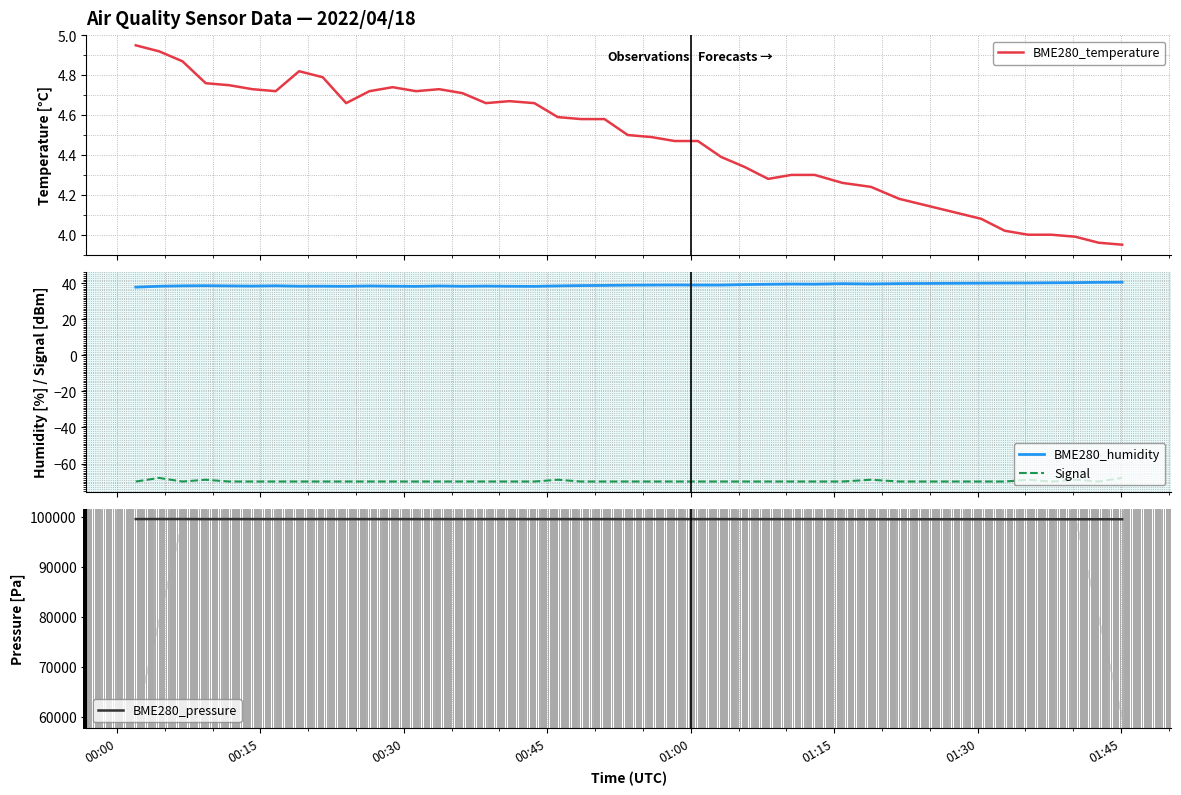

True or false: BME280_humidity and Signal cross at least once.

False